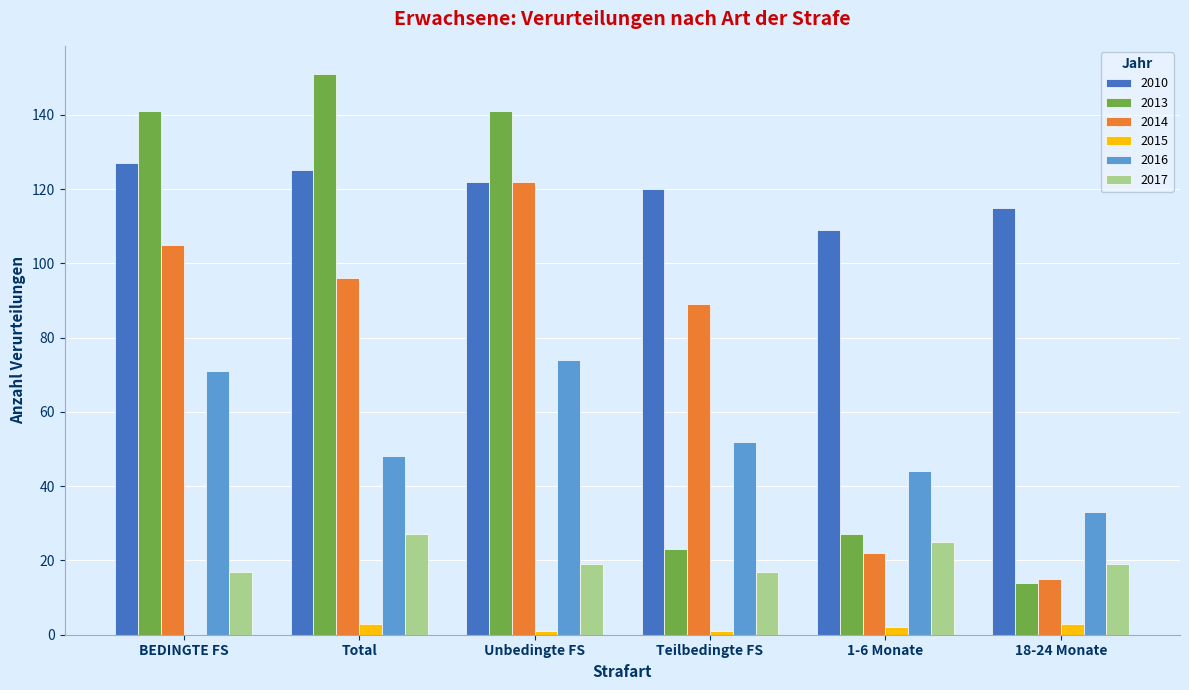

Which series has the largest range (max minus min)?

2013